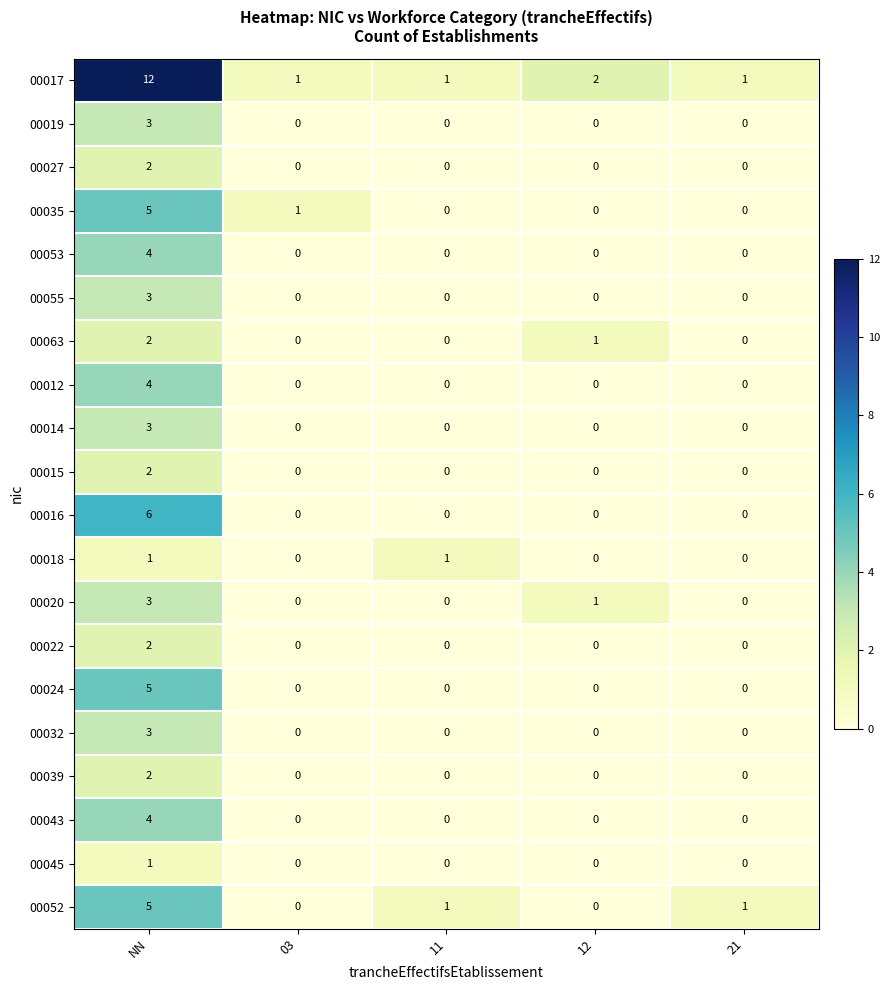

The value of 00014 at 21 is 0. True or false?

True